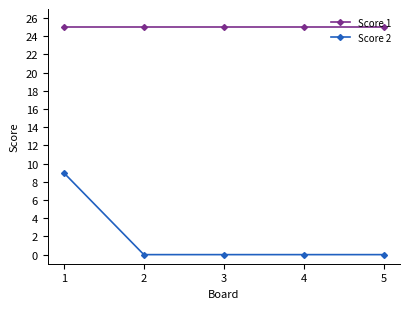

Reading left to right, what are all the values shown in this chart?

Score 1: 25	25	25	25	25
Score 2: 9	0	0	0	0